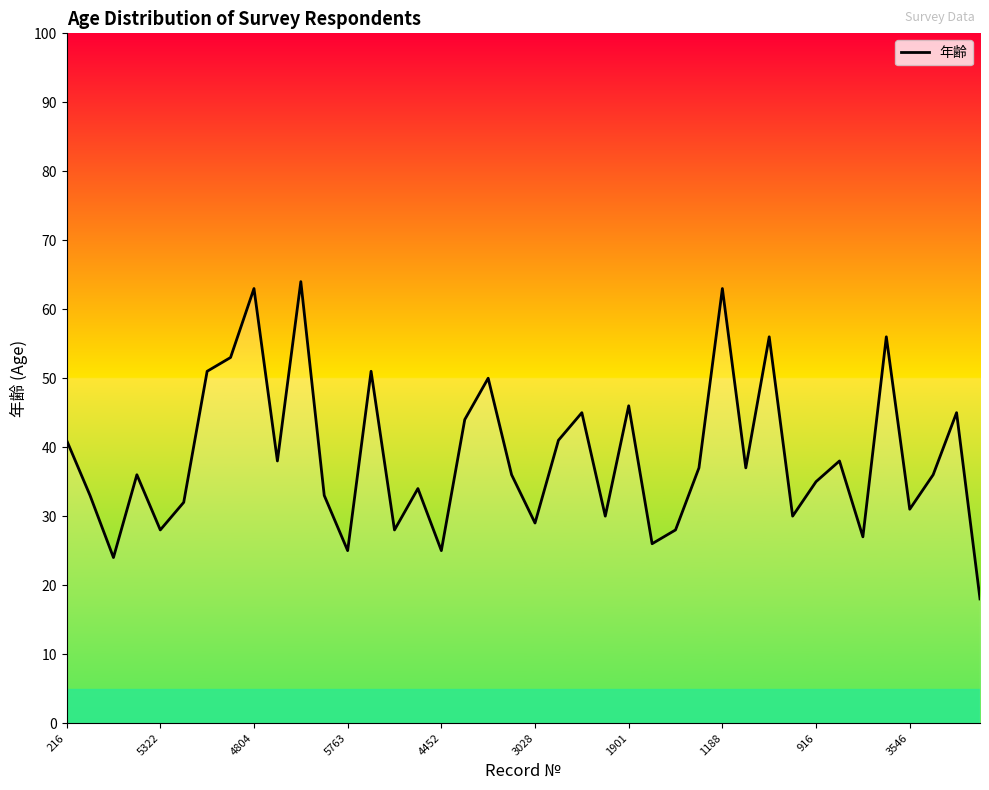

What is the maximum value shown in the chart?

64